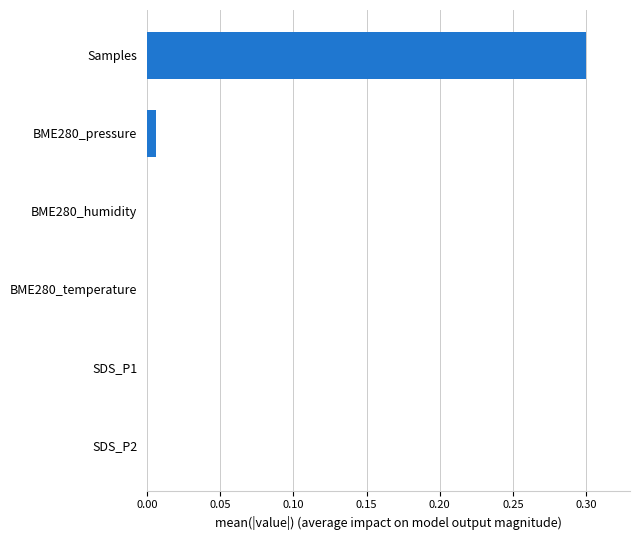

The value at BME280_humidity is 0.0. True or false?

True